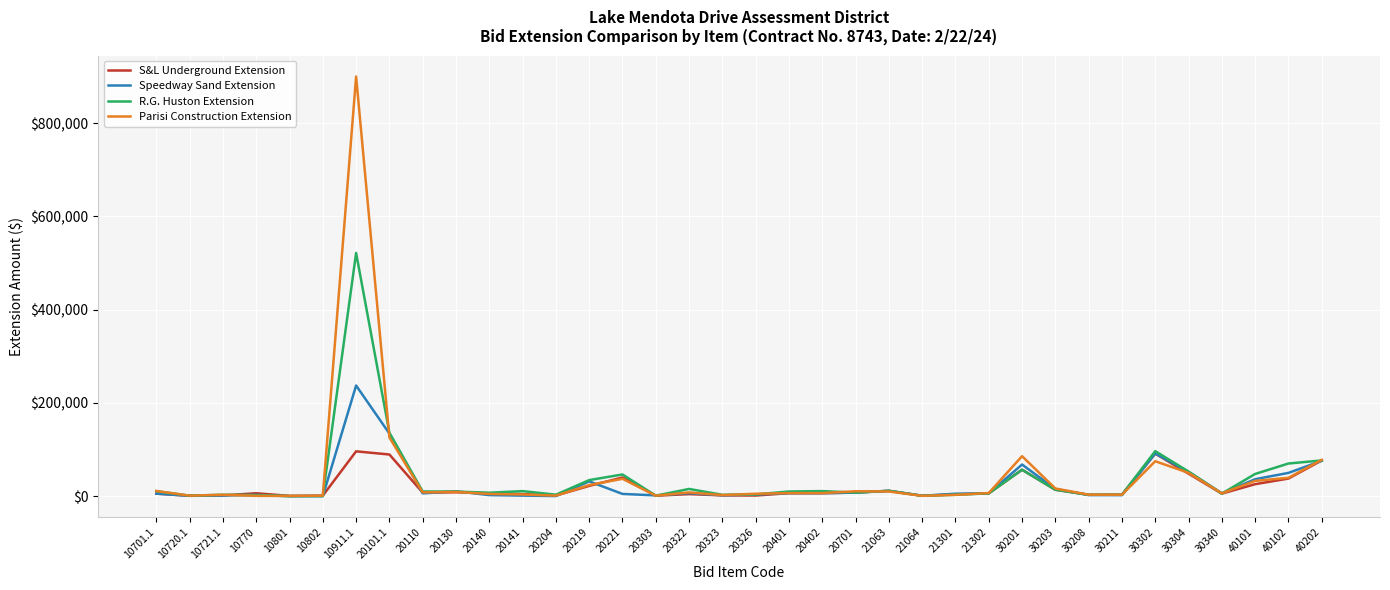

At which category is the sum across all series the highest?

10911.1